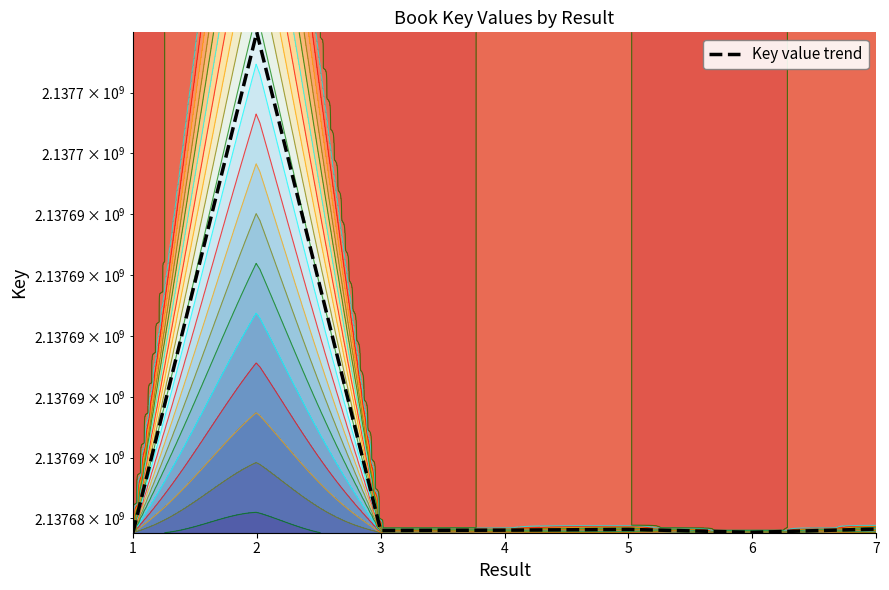

True or false: the data shows 1437134355 at 3.

False